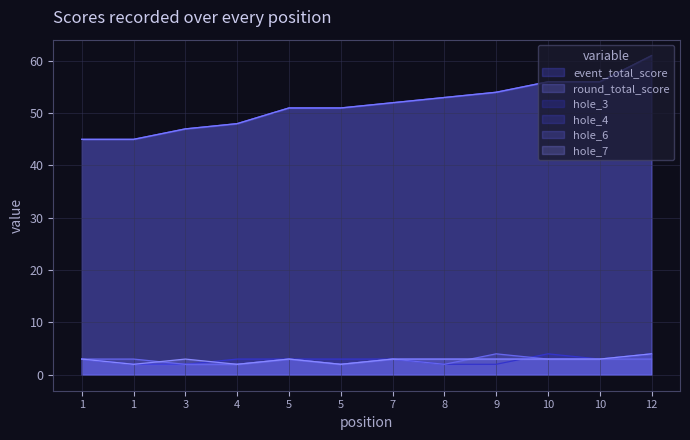

True or false: hole_4 and hole_7 cross at least once.

False